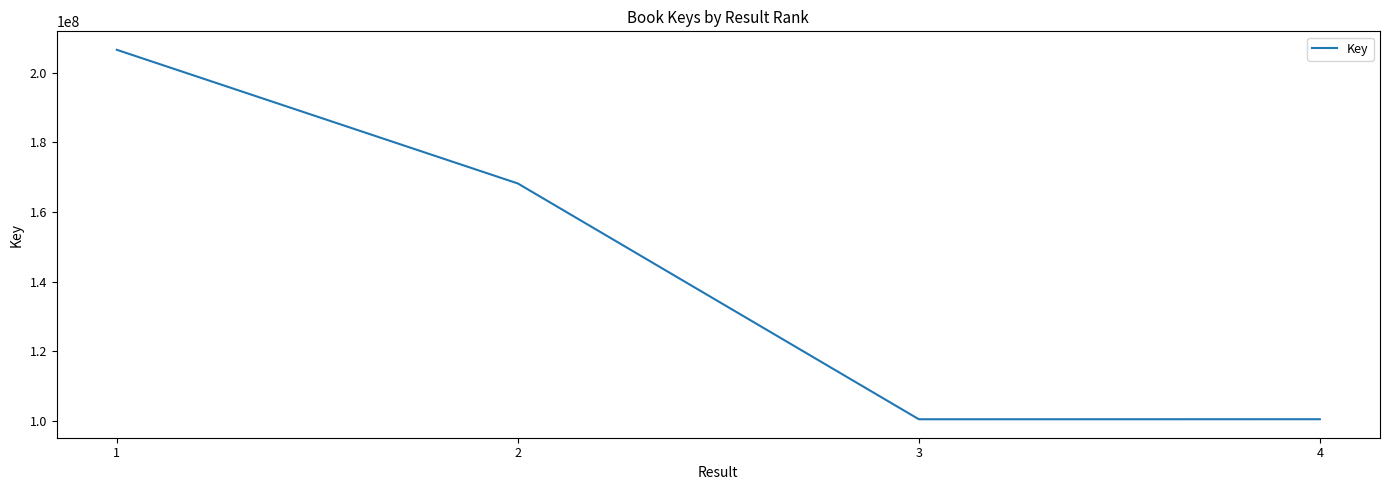

The value at 2 is 168186871. True or false?

True